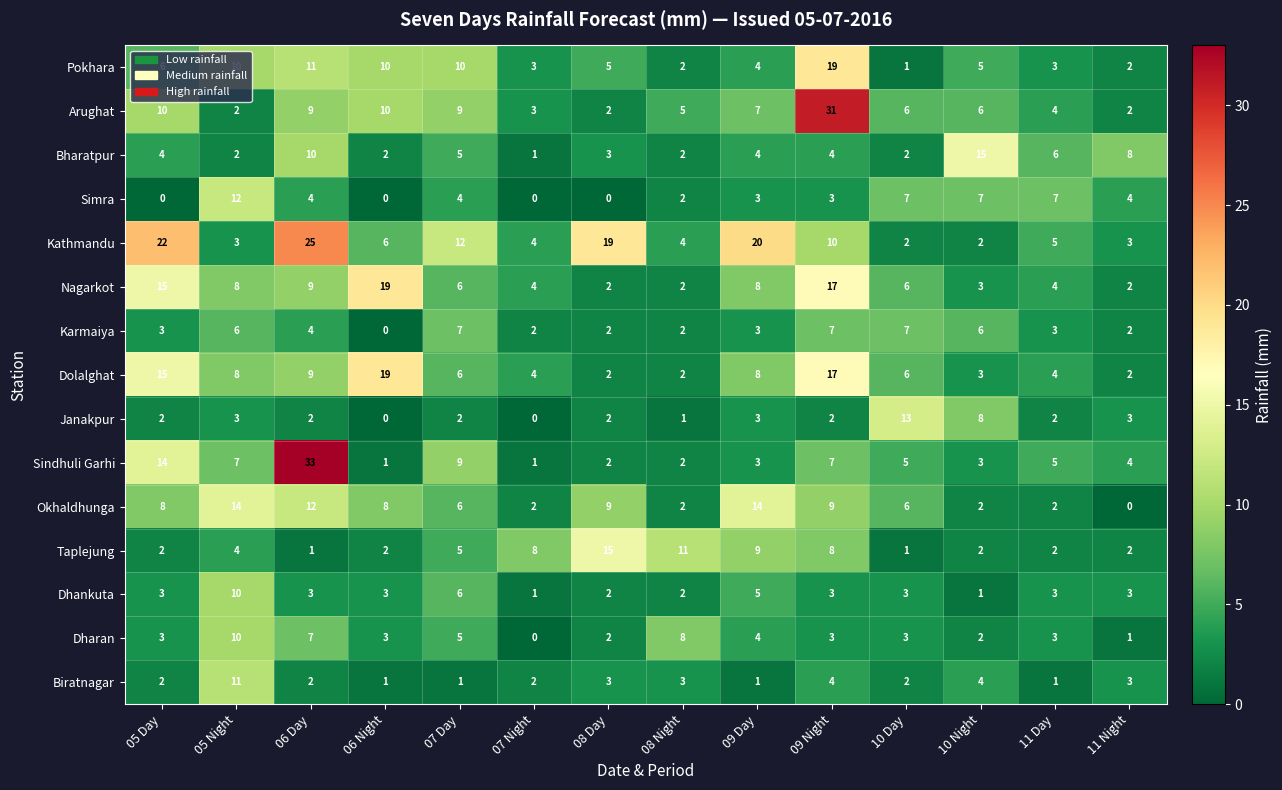

What is the total value across all series at 09 Night?

144